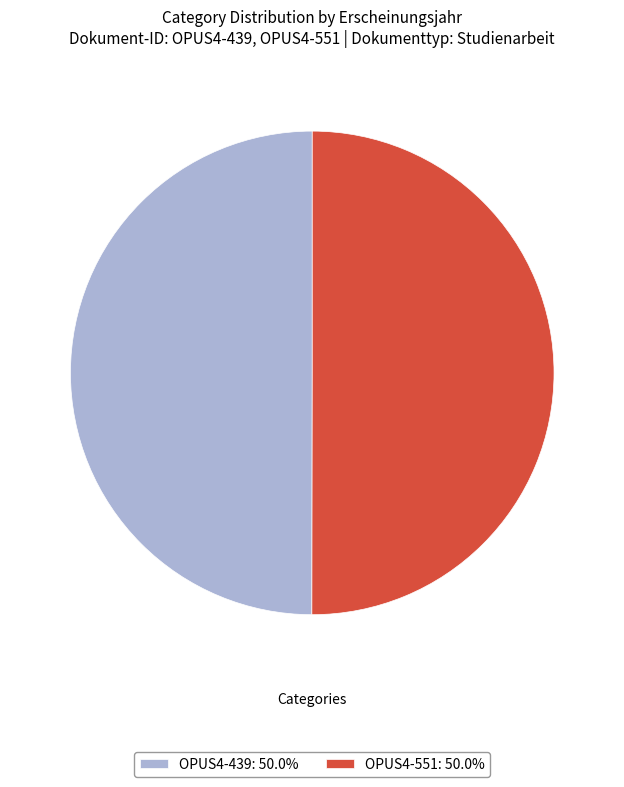

Is it true that OPUS4-439 is 50% of the pie?

True